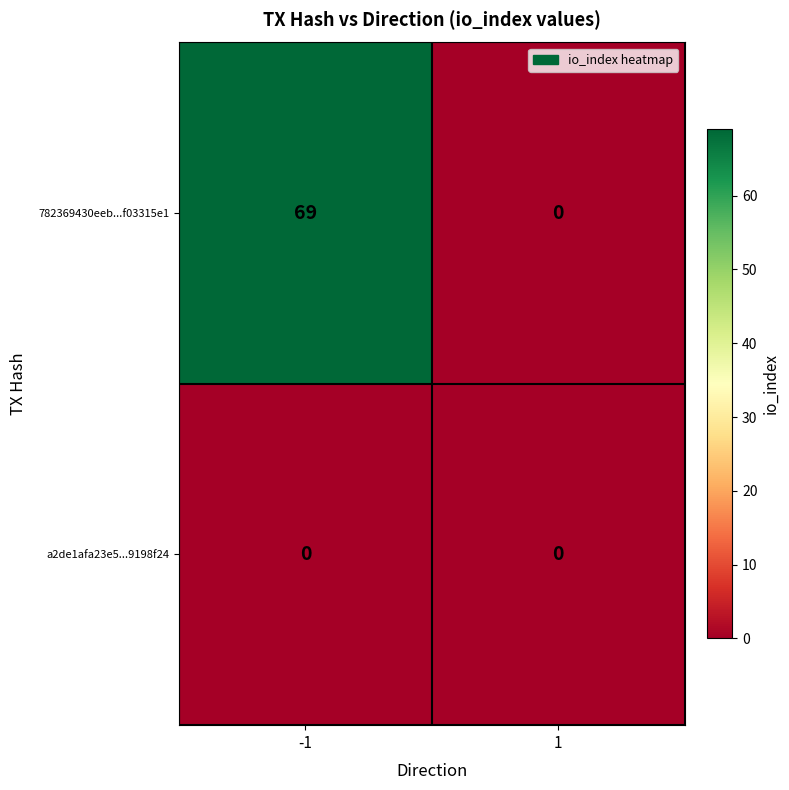

What is the sum of the 782369430eeb...f03315e1 values at 1 and -1?

69